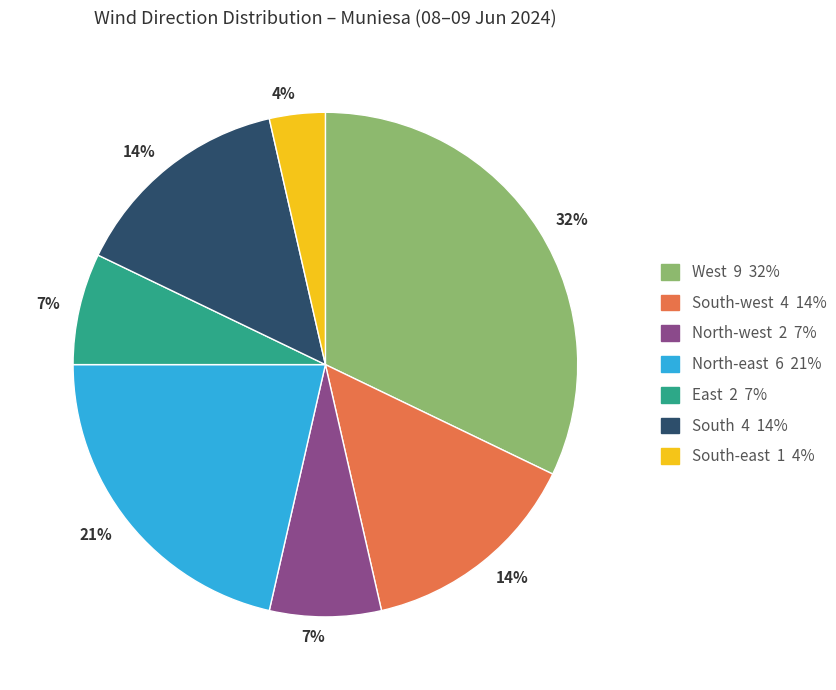

Does any single category account for the majority?

No